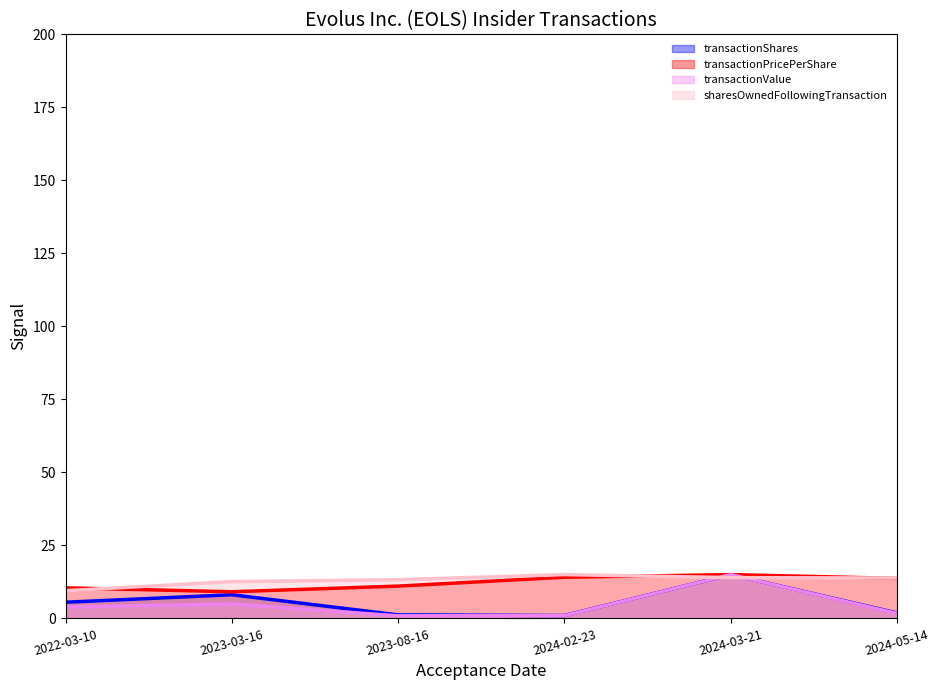

True or false: transactionValue has more than 0 interior local peaks.

True